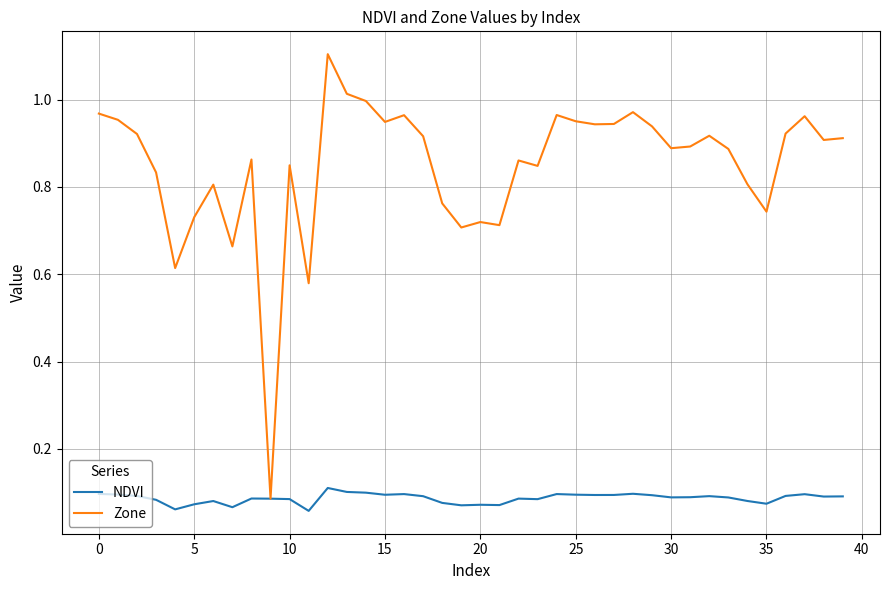

List the series in order of their overall mean, highest first.

Zone, NDVI